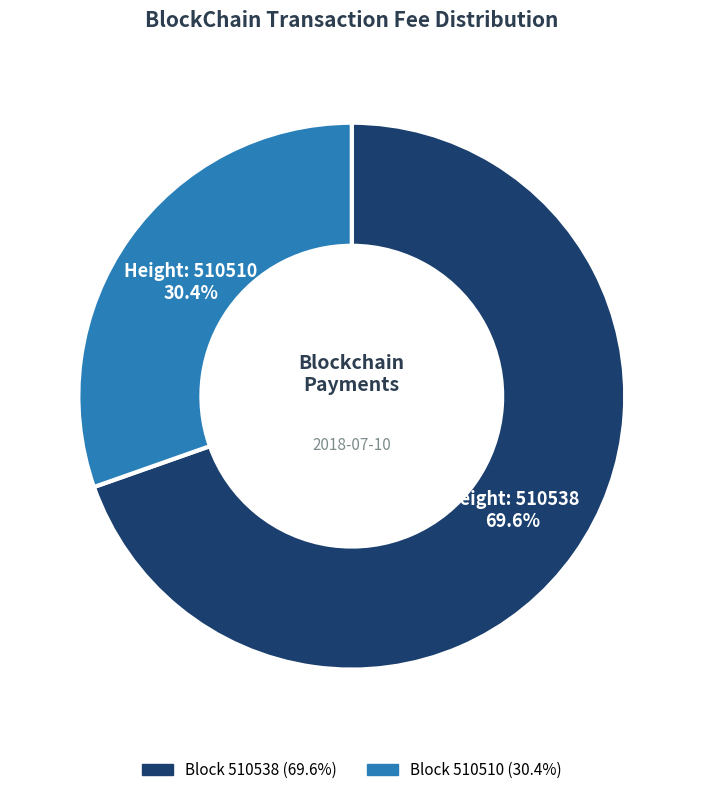

Is there a majority slice in this chart?

Yes